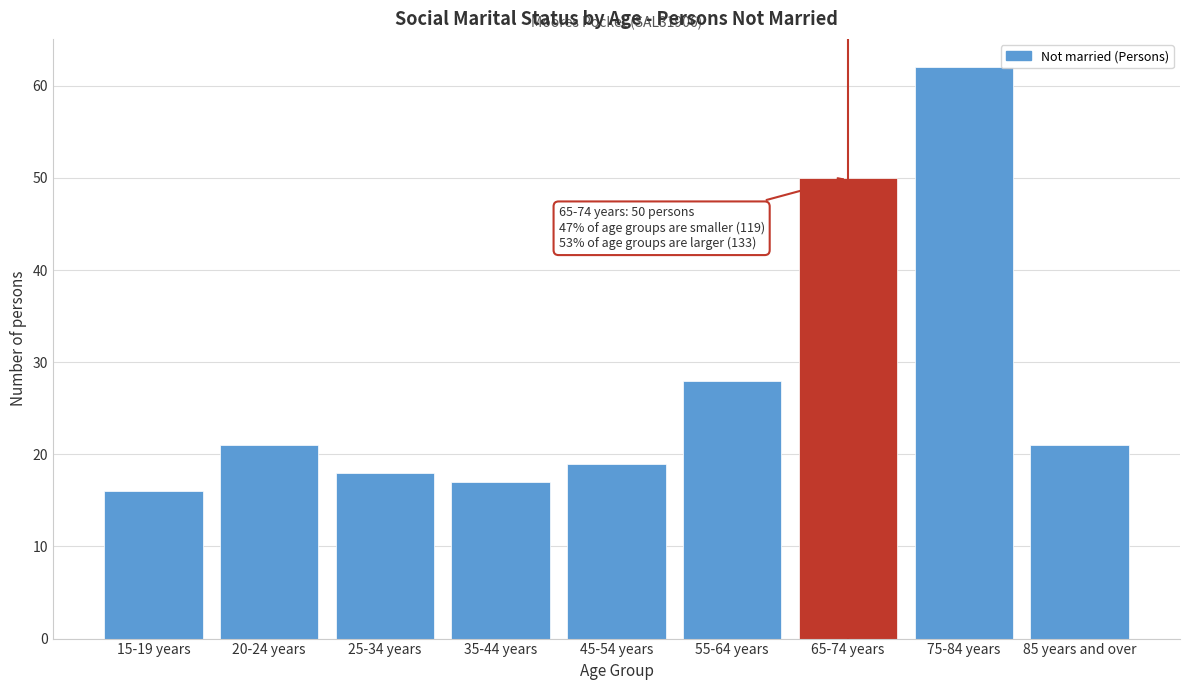

Reading left to right, what are all the values shown in this chart?

15-19 years=16	20-24 years=21	25-34 years=18	35-44 years=17	45-54 years=19	55-64 years=28	65-74 years=50	75-84 years=62	85 years and over=21